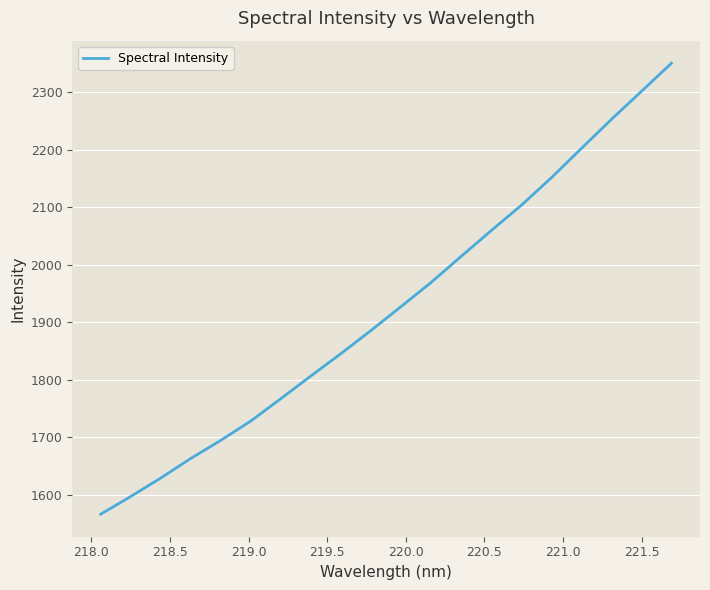

Is this an area chart (filled region under the line)?

No